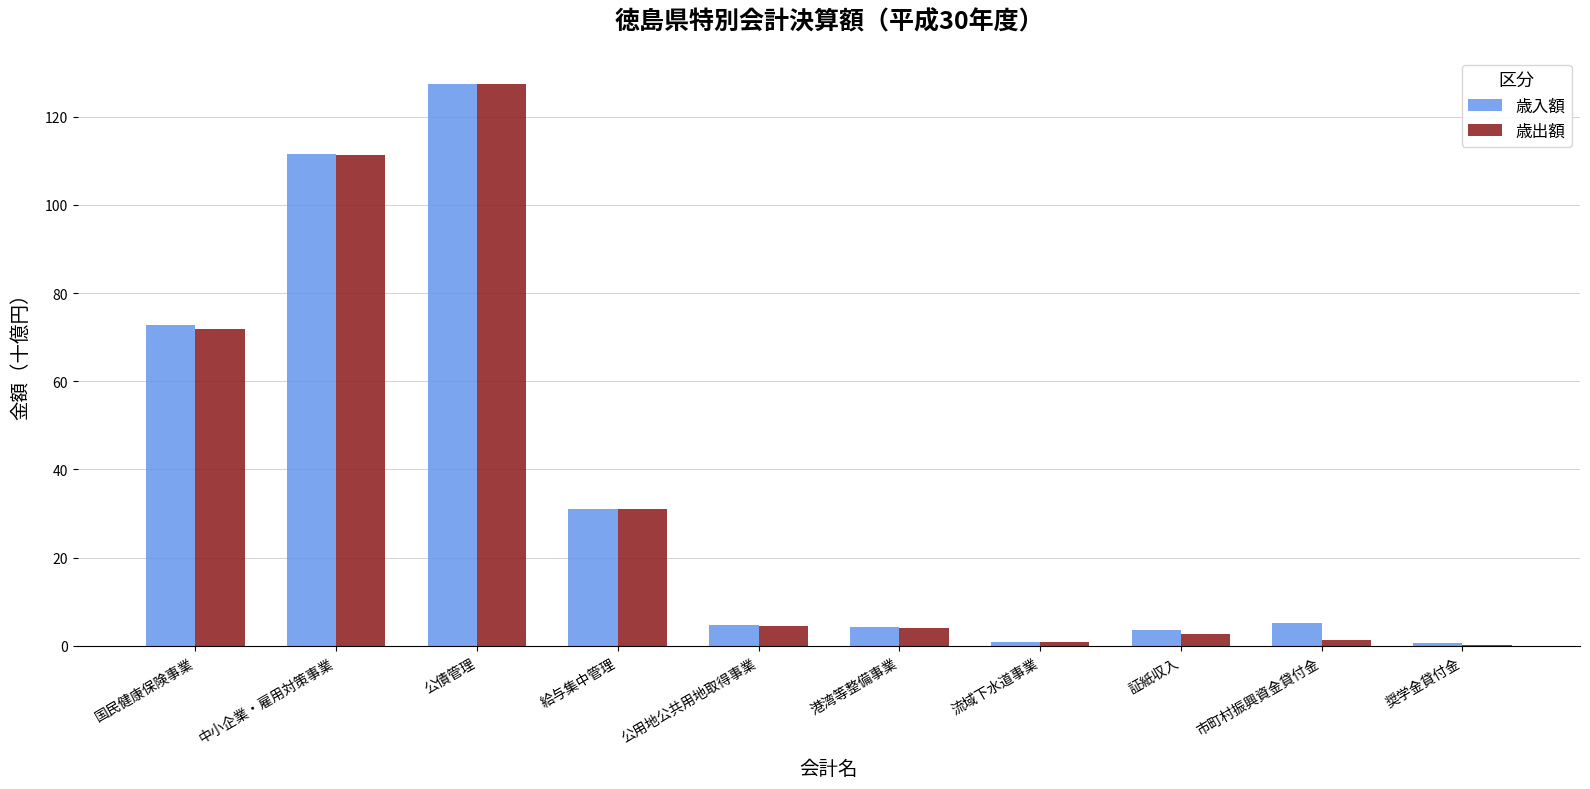

Is the value of 歳入額 at 流域下水道事業 greater than the value of 歳出額 at 公債管理?

No